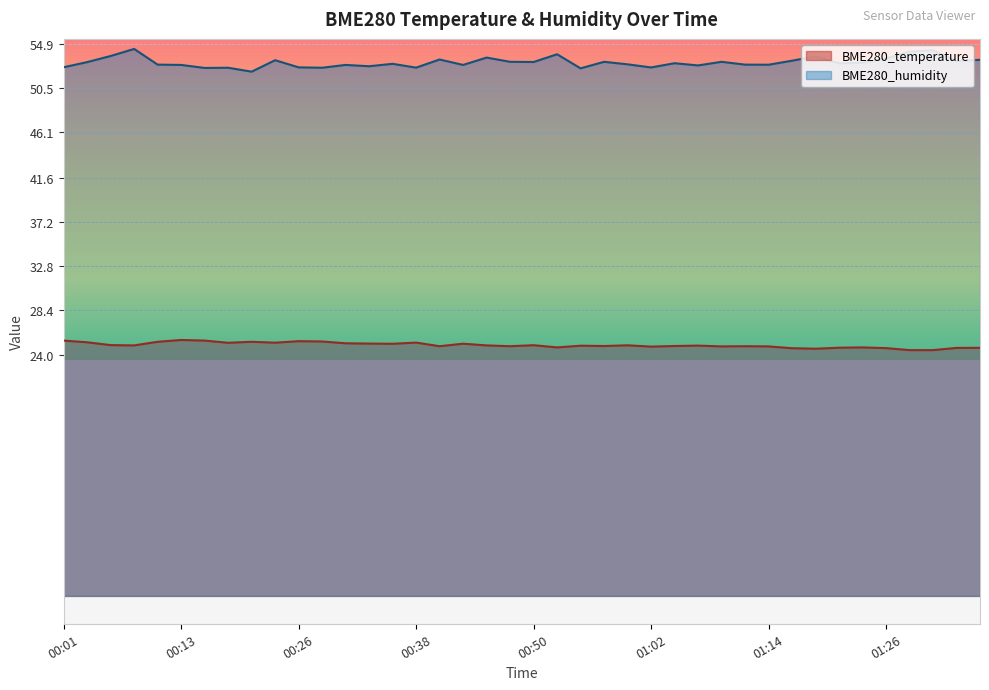

At which label does BME280_temperature reach its minimum?

01:29